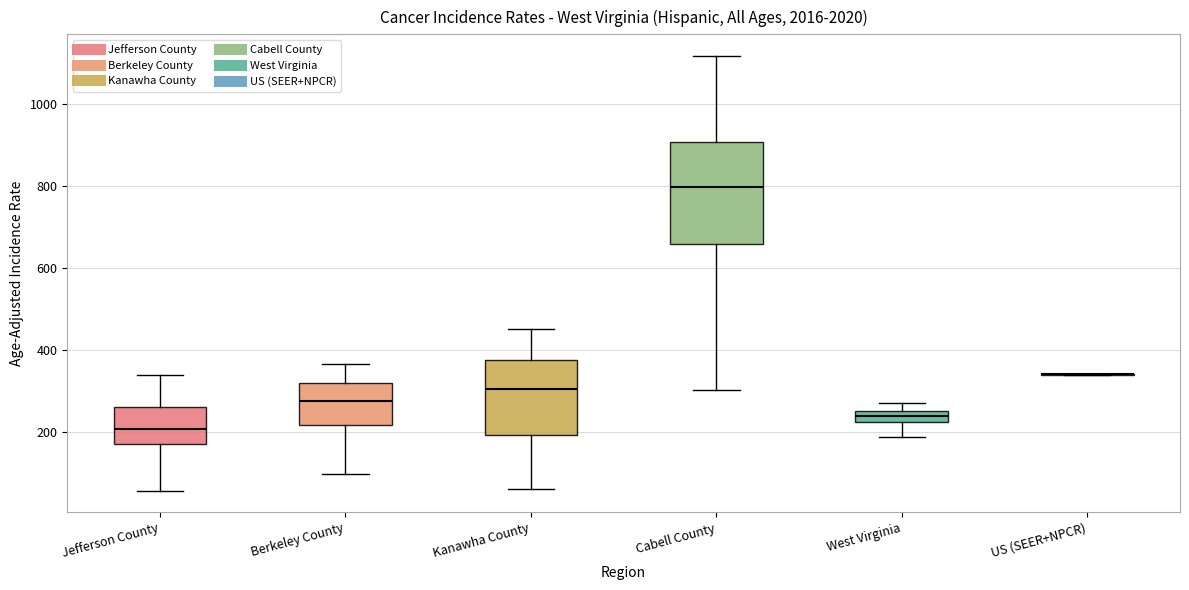

Where does the median line of the box for Berkeley County sit on the y-axis? The values are not printed on the chart, so give them approximately, as read against the axis.

280